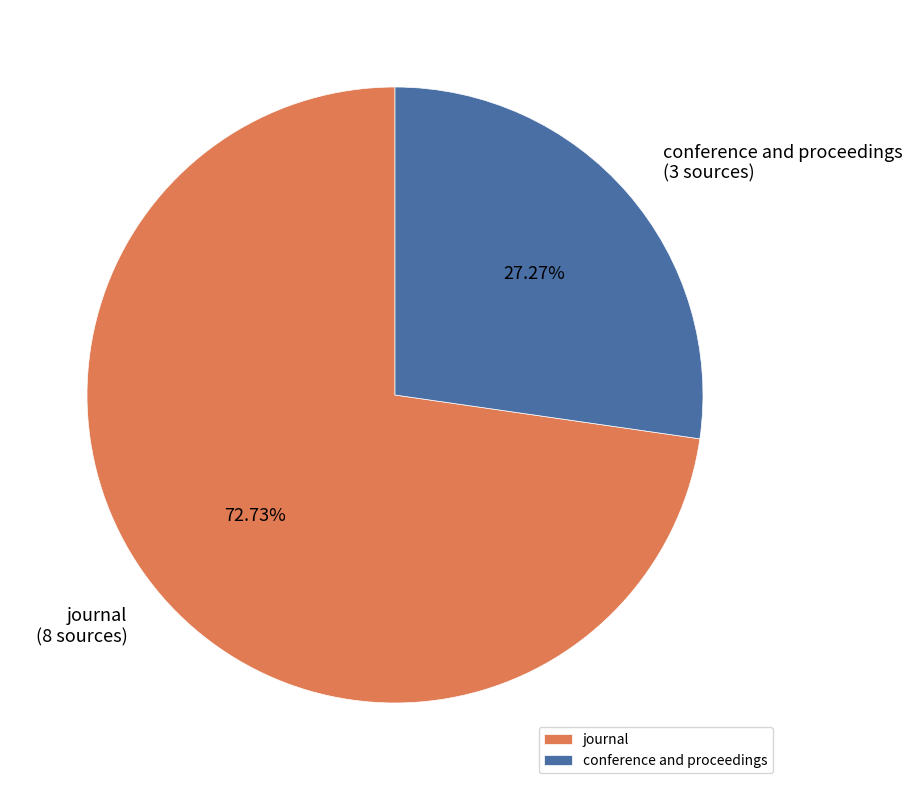

Which category has the biggest portion of the pie?

journal